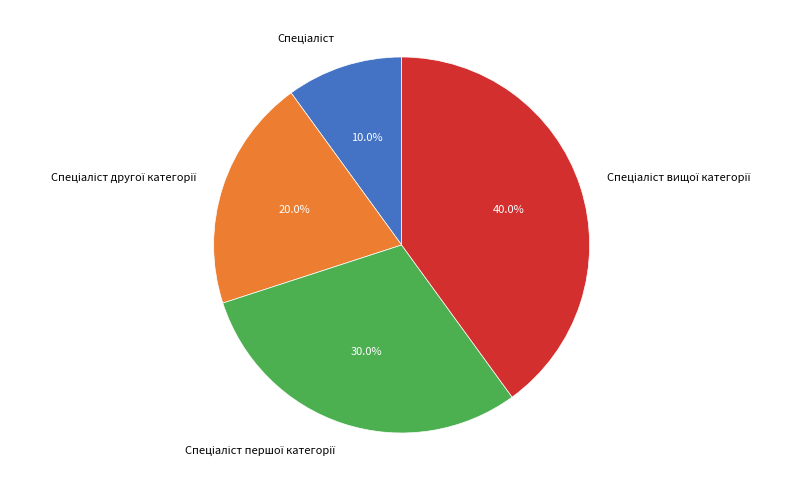

How many slices are in this pie chart?

4